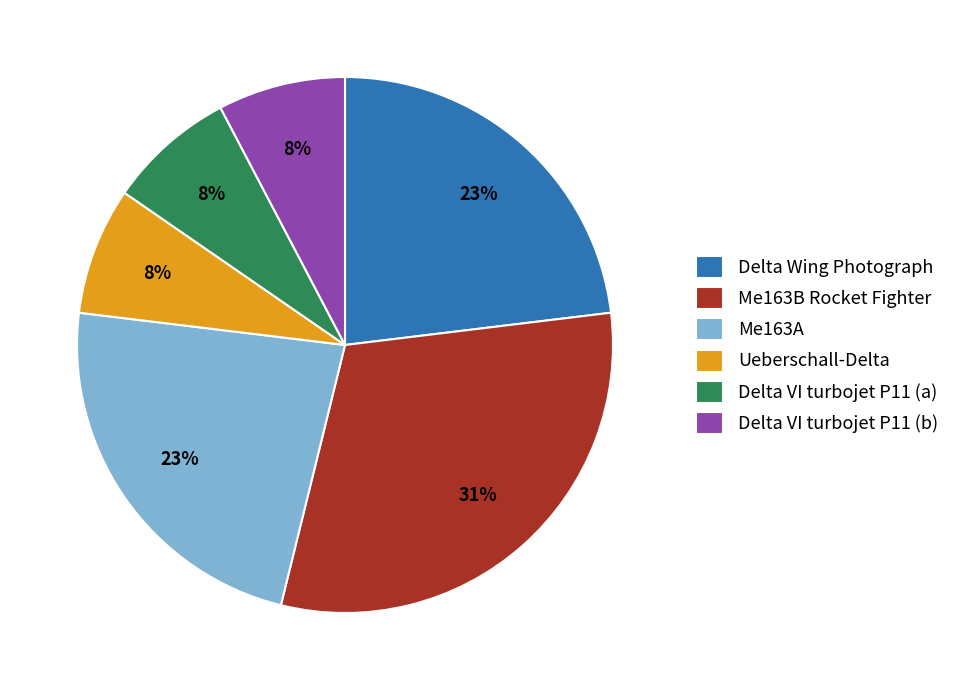

Between Me163B Rocket Fighter and Delta Wing Photograph, which is larger?

Me163B Rocket Fighter